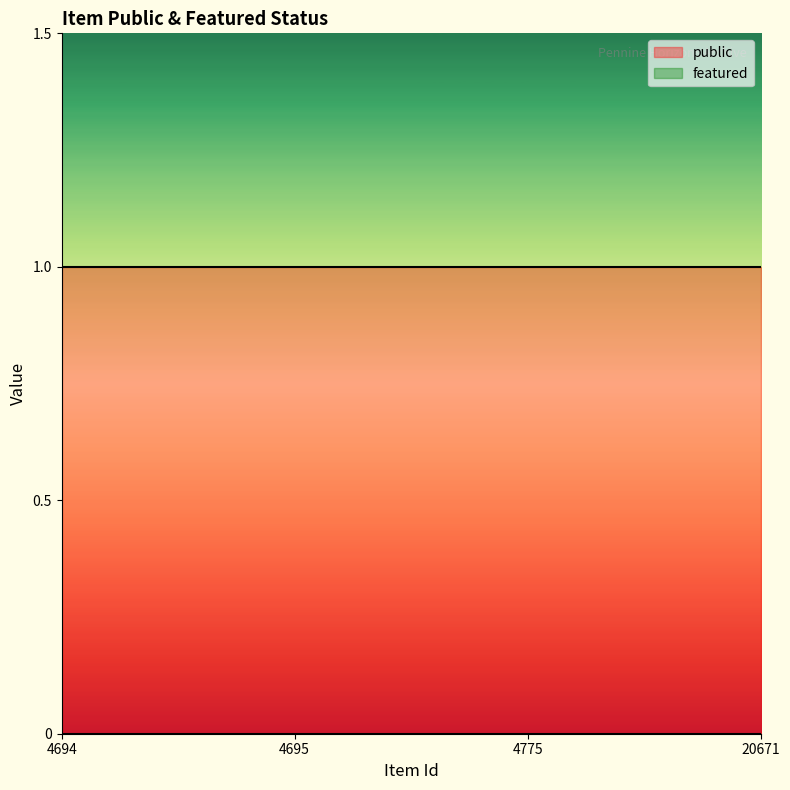

Which series changed the most between 4695 and 4775?

public